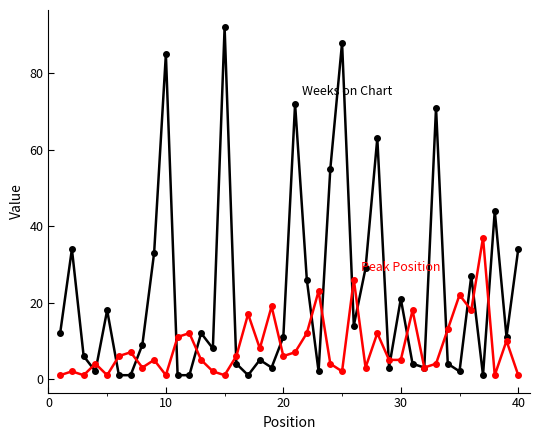

What is the maximum value shown in the chart?

92